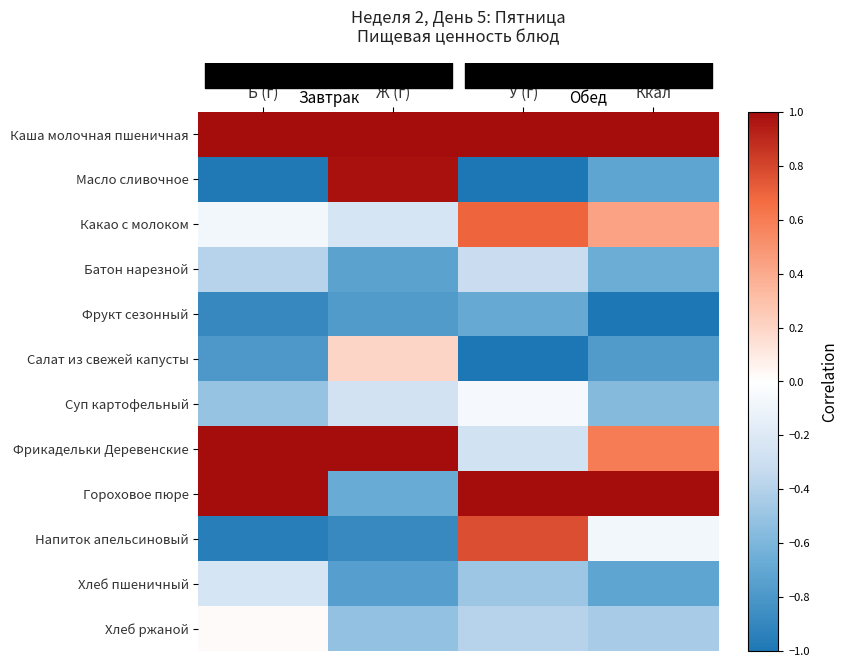

List the labels in order of Какао с молоком value, smallest first.

Ж (г), Б (г), Ккал, У (г)